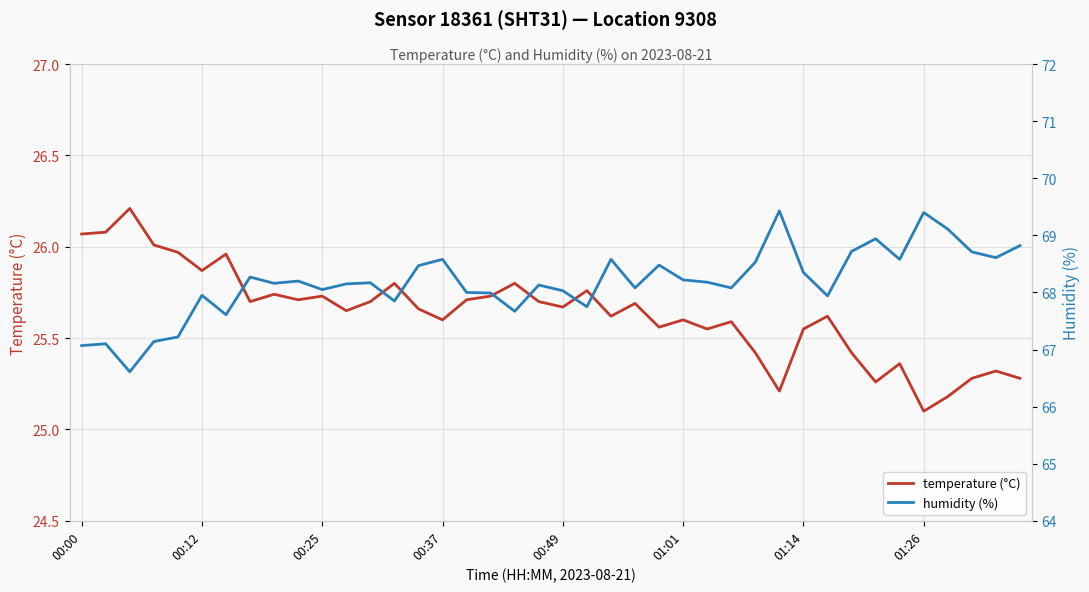

At which category is the sum across all series the highest?

29